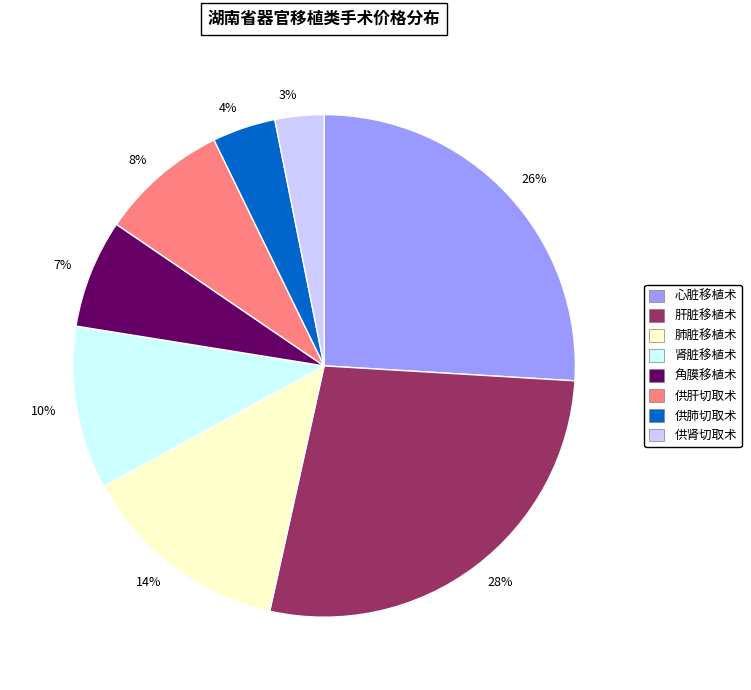

Is the sum of 供肺切取术 and 供肝切取术 greater than half?

No